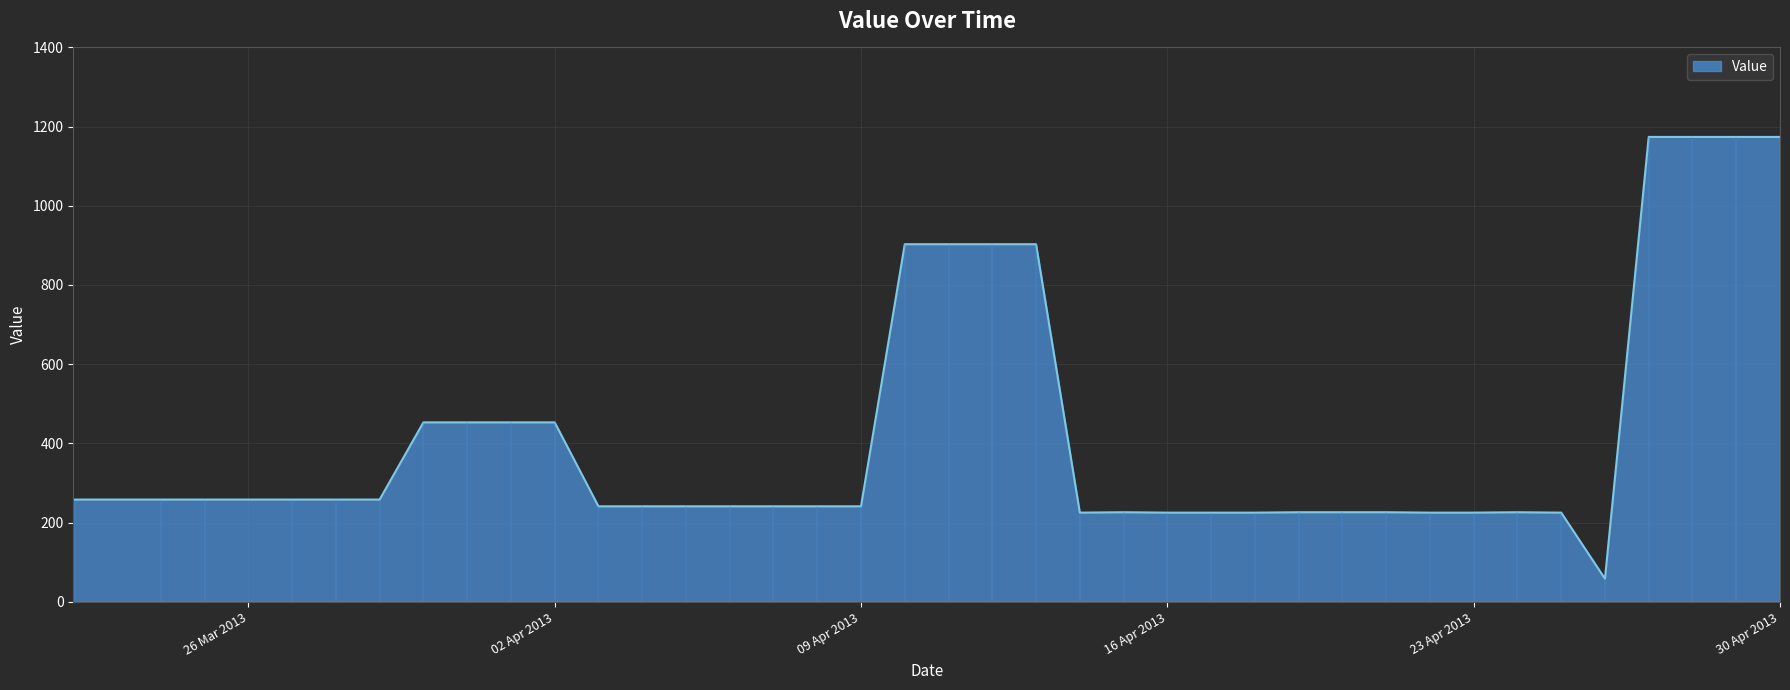

What is the difference between the values at 20130429 and 20130403?

933